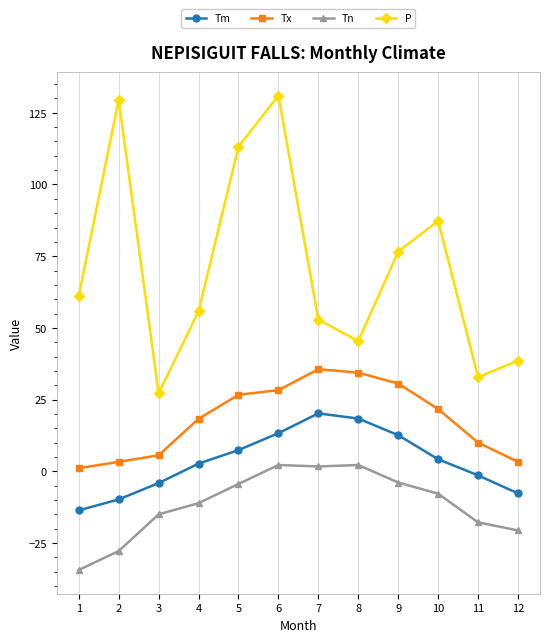

At which label does Tm reach its peak?

7